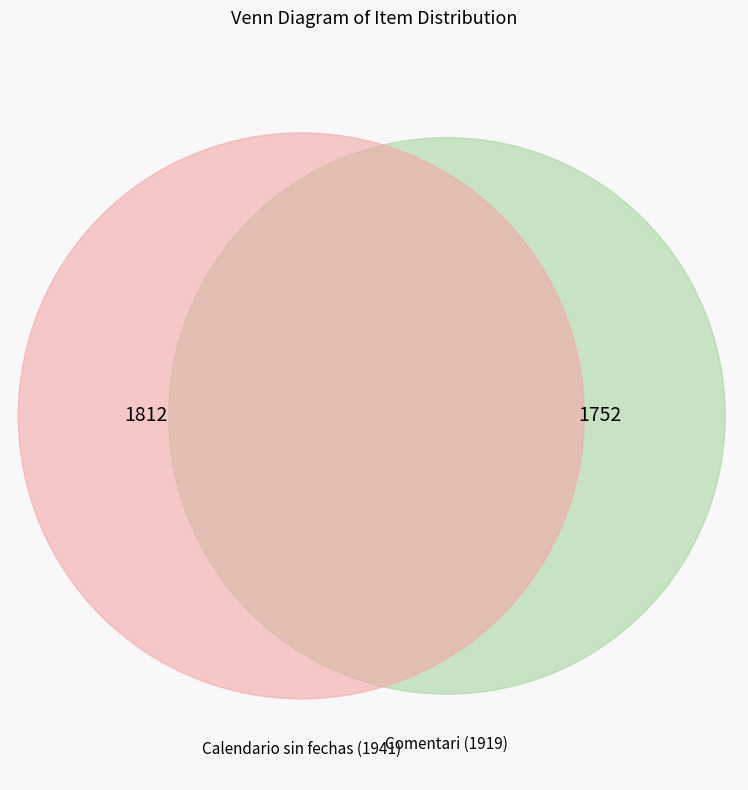

Is there a majority slice in this chart?

Yes